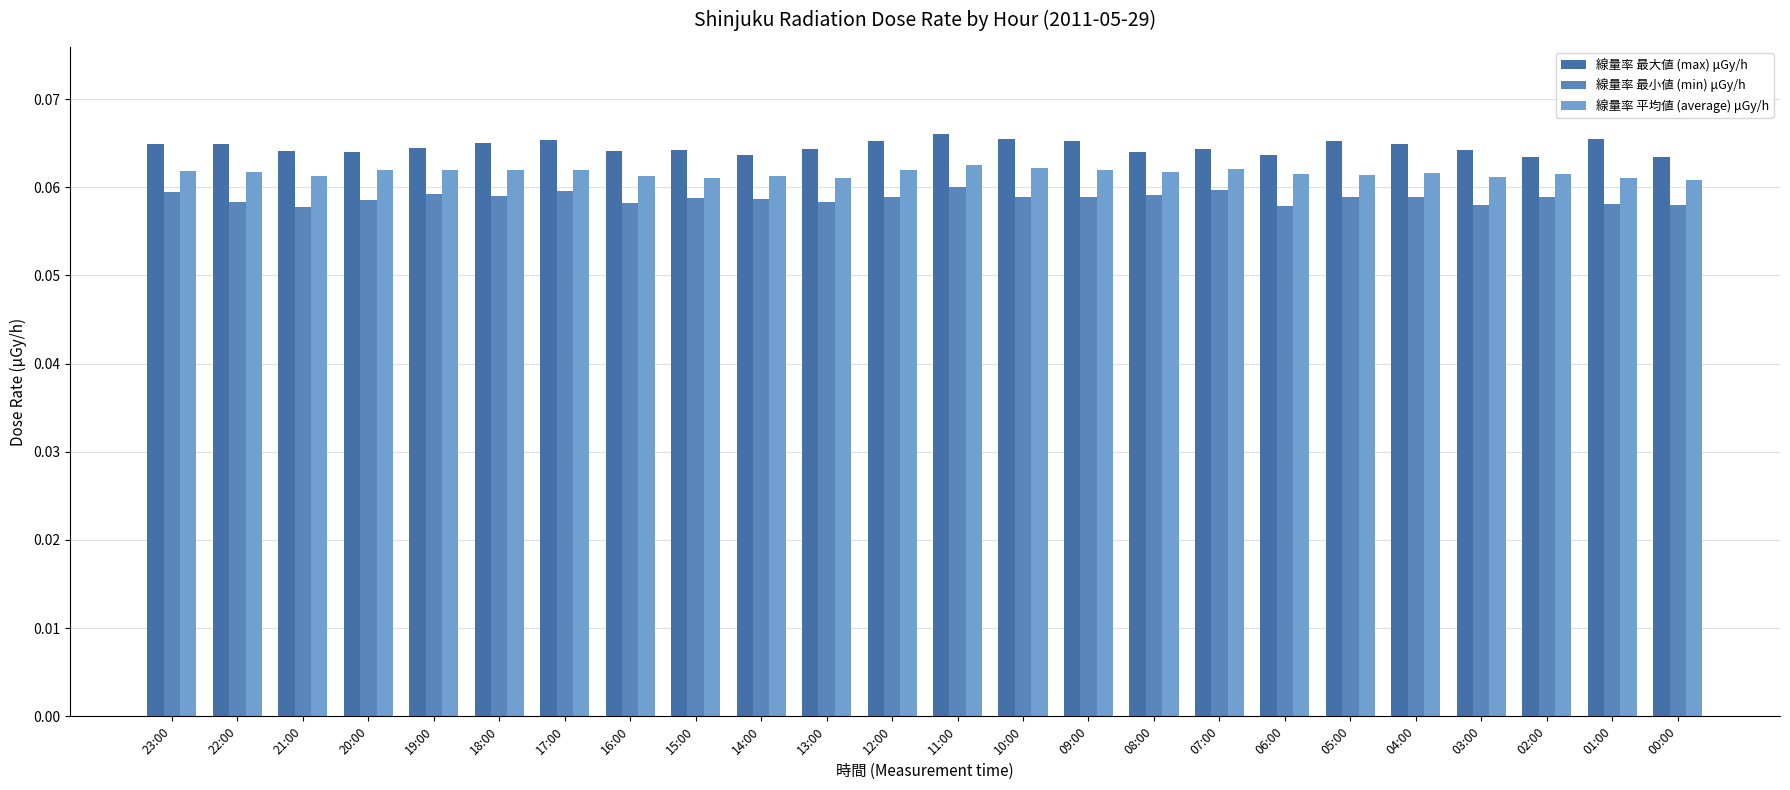

What is the label of the 7th bar from the right?

06:00